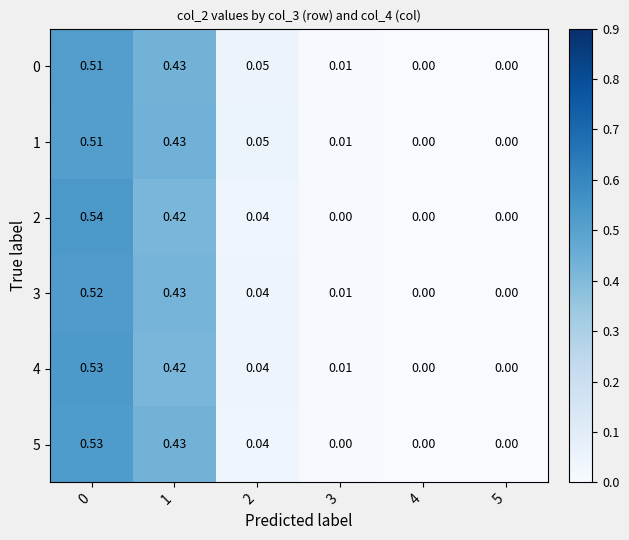

Is the value of 1 at 4 greater than the value of 4 at 3?

No